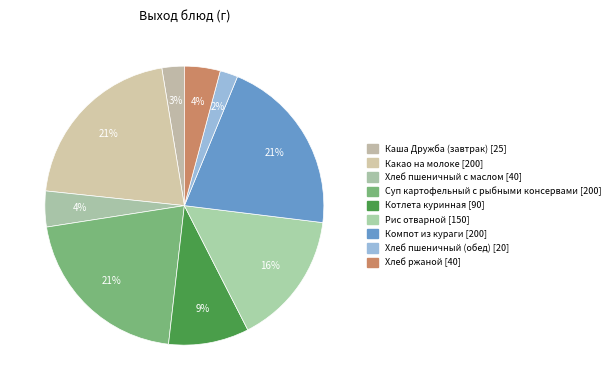

What percentage is the Компот из кураги slice, to the nearest percent?

21%